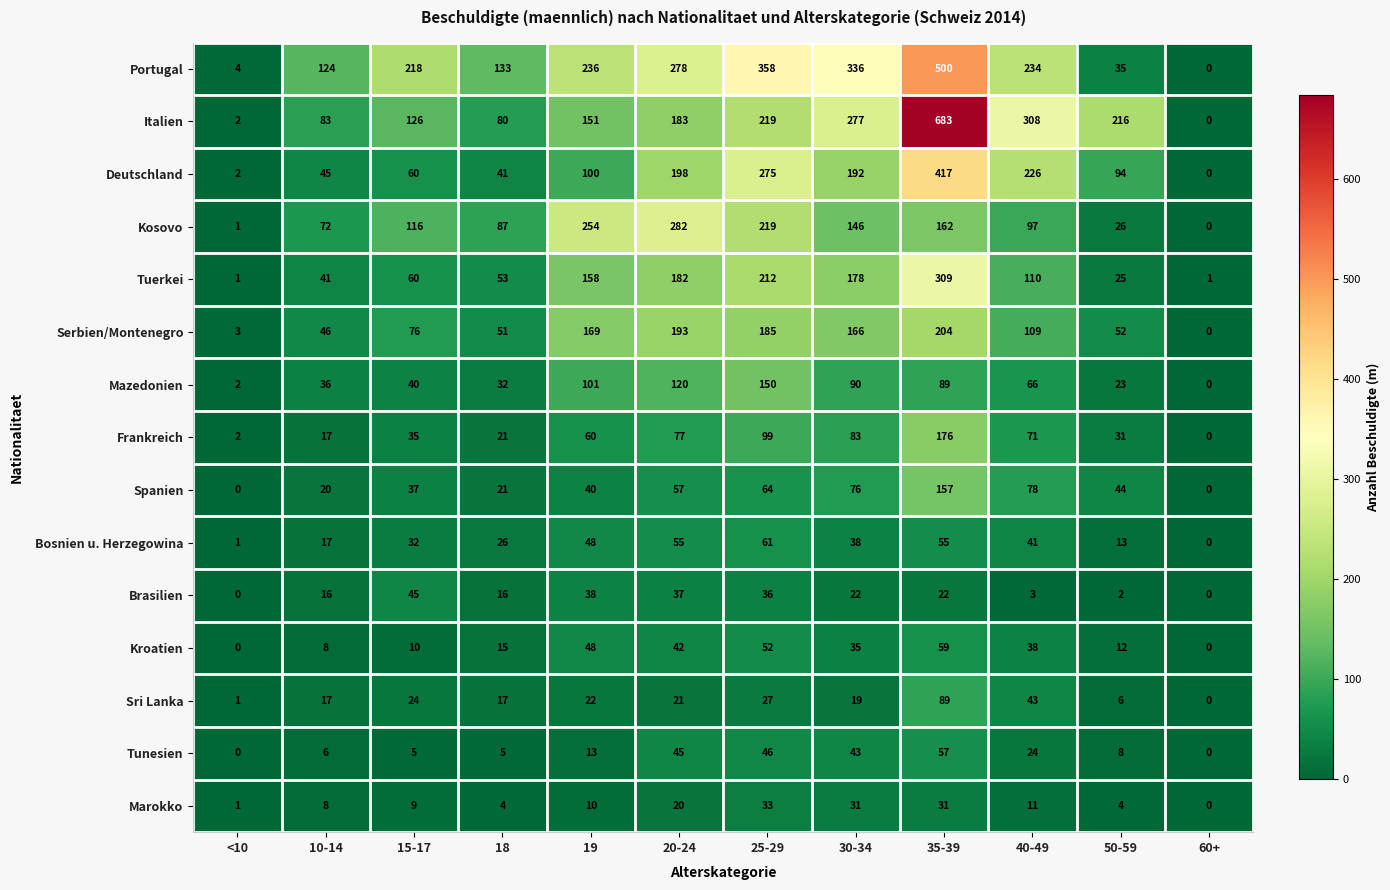

True or false: Marokko has a value of 9 at 25-29.

False